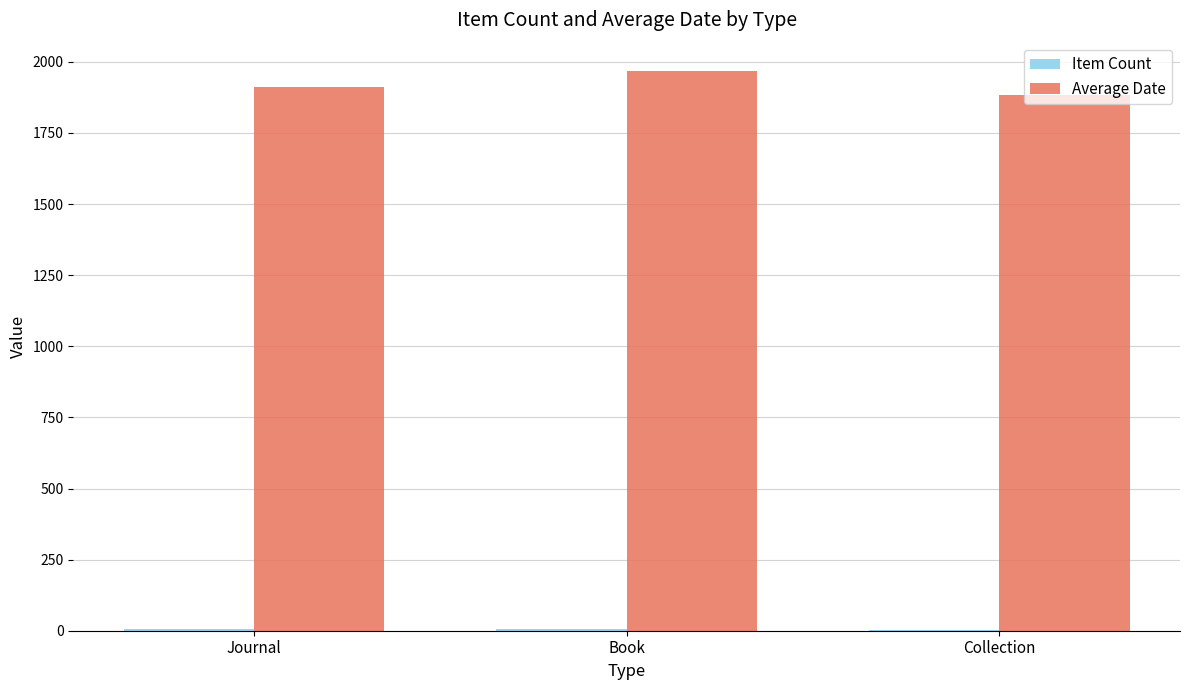

Which series has the largest total across all categories?

Average Date